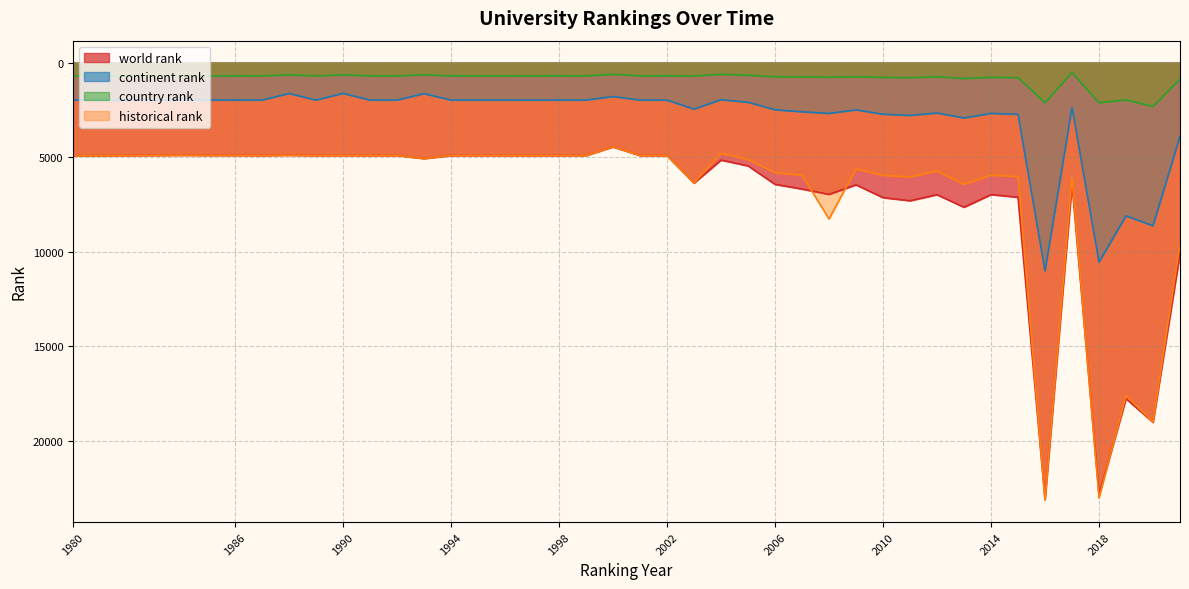

True or false: continent rank and historical rank intersect in this chart.

False